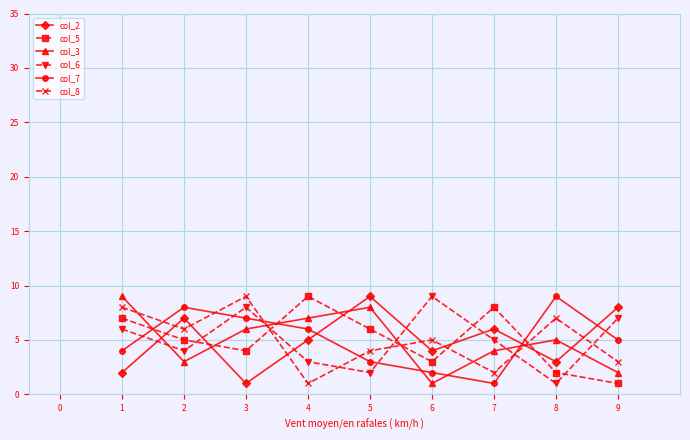

What is the difference between the maximum and second lowest values in the col_5 series?

7